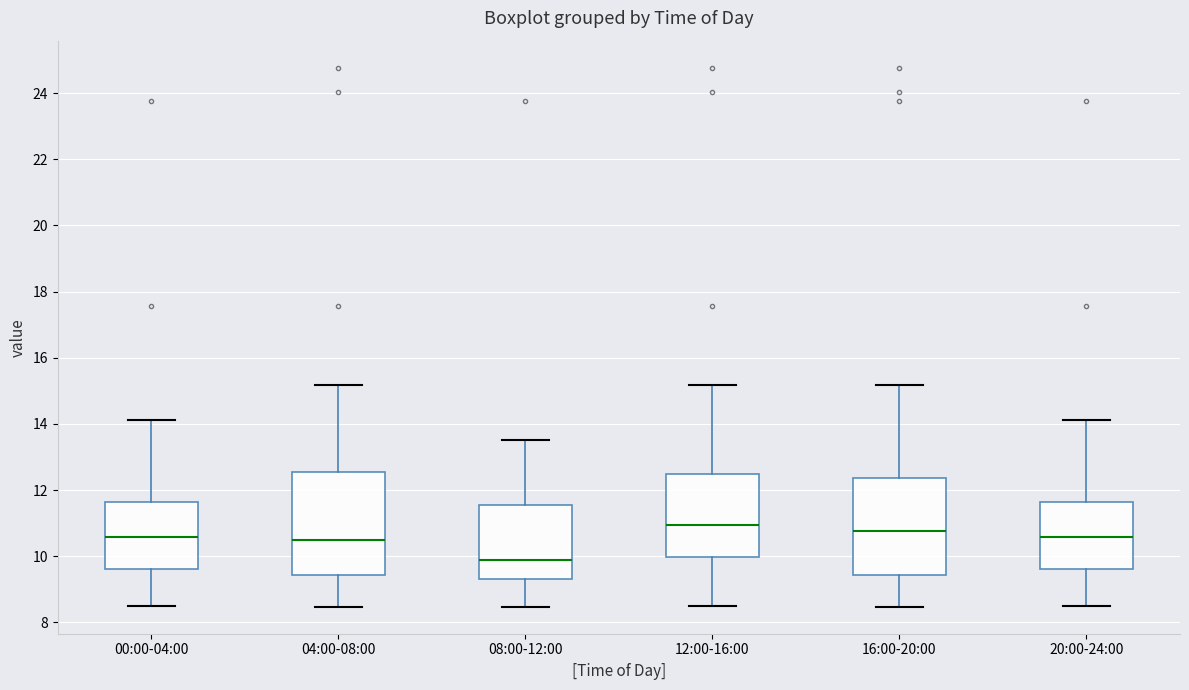

Reading left to right, read every box against the y-axis: the position of its median line, the range the box covers, and the ends of its whiskers. The values are not printed on the chart, so give them approximately, as read against the axis.

00:00-04:00: median 10.6, box 9.6 to 11.6, whiskers 8.6 to 14.2
04:00-08:00: median 10.6, box 9.4 to 12.6, whiskers 8.4 to 15.2
08:00-12:00: median 9.8, box 9.4 to 11.6, whiskers 8.4 to 13.6
12:00-16:00: median 11.0, box 10.0 to 12.4, whiskers 8.6 to 15.2
16:00-20:00: median 10.8, box 9.4 to 12.4, whiskers 8.4 to 15.2
20:00-24:00: median 10.6, box 9.6 to 11.6, whiskers 8.6 to 14.2